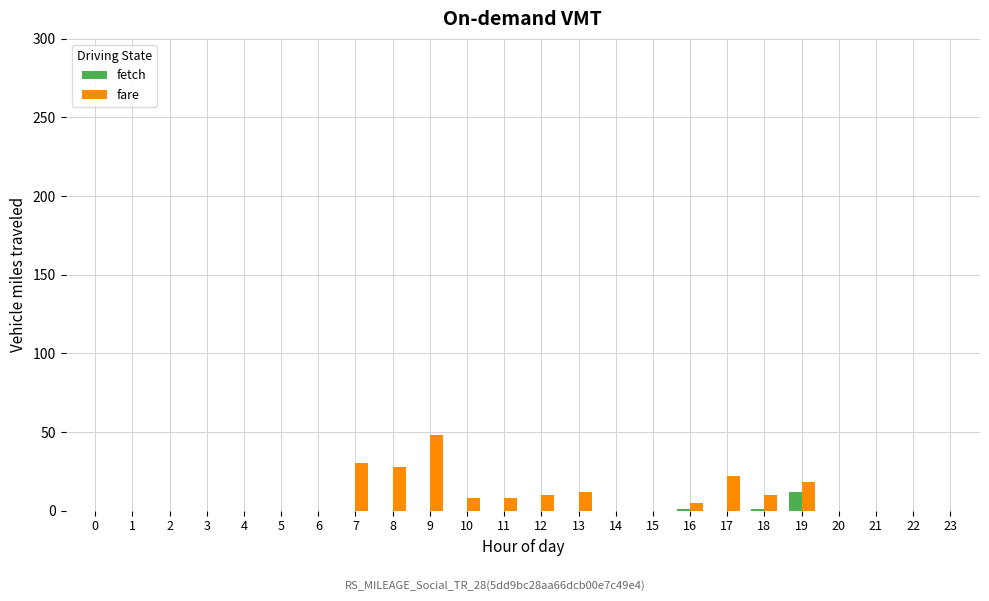

Is the value of fare at 16 greater than the value of fetch at 17?

Yes